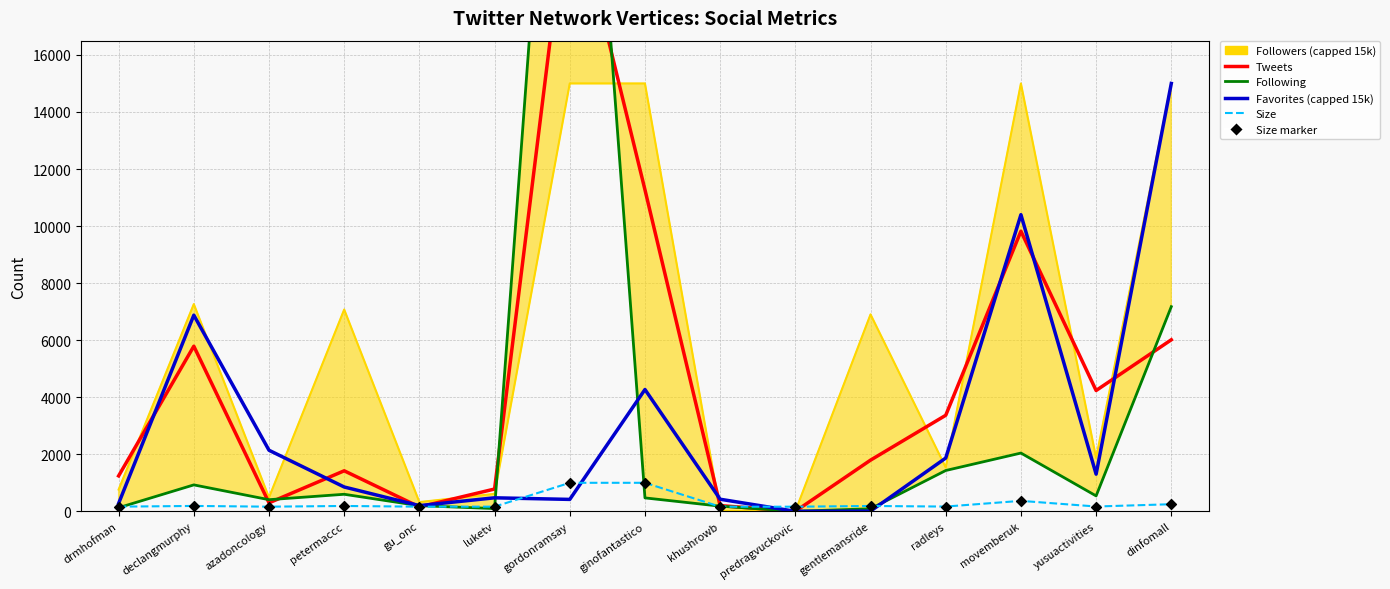

Is the value of Favorites at gu_onc greater than the value of Size at petermaccc?

Yes